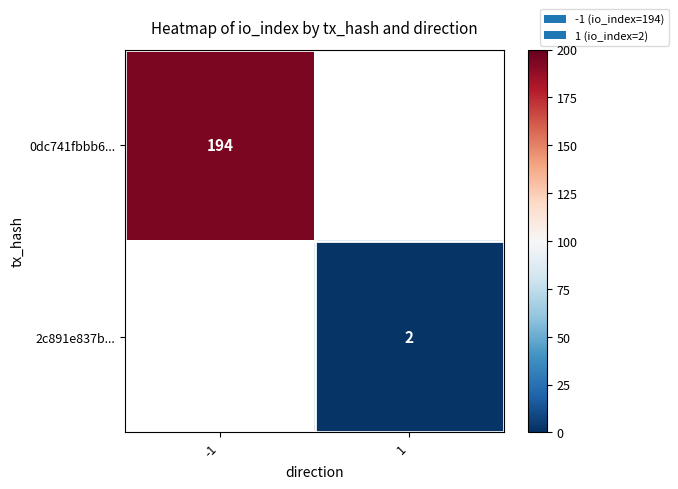

True or false: 0dc741fbbb6... has a value of 194 at -1.

True